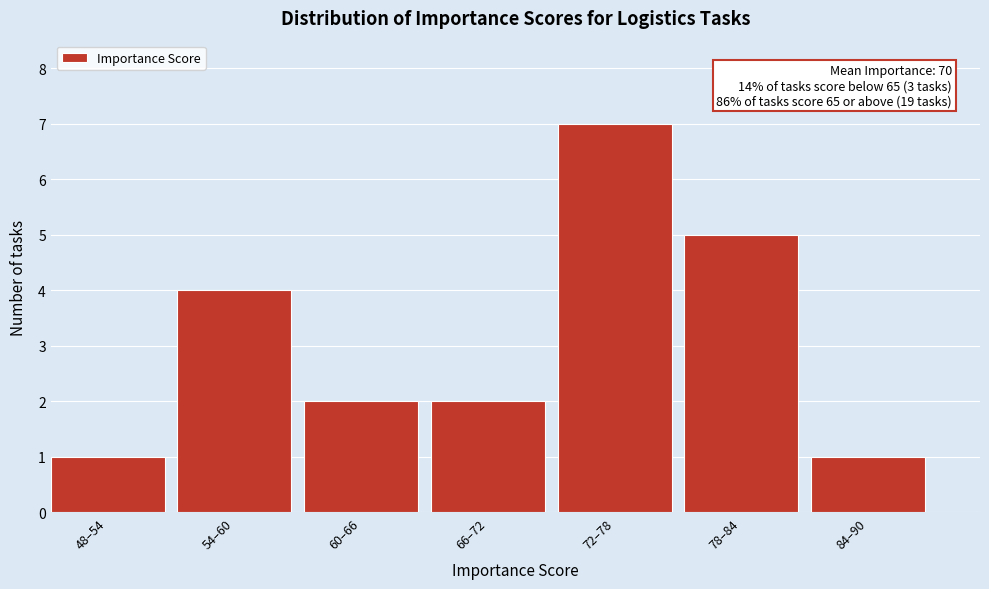

Reading left to right, what are all the values shown in this chart?

1	4	2	2	7	5	1